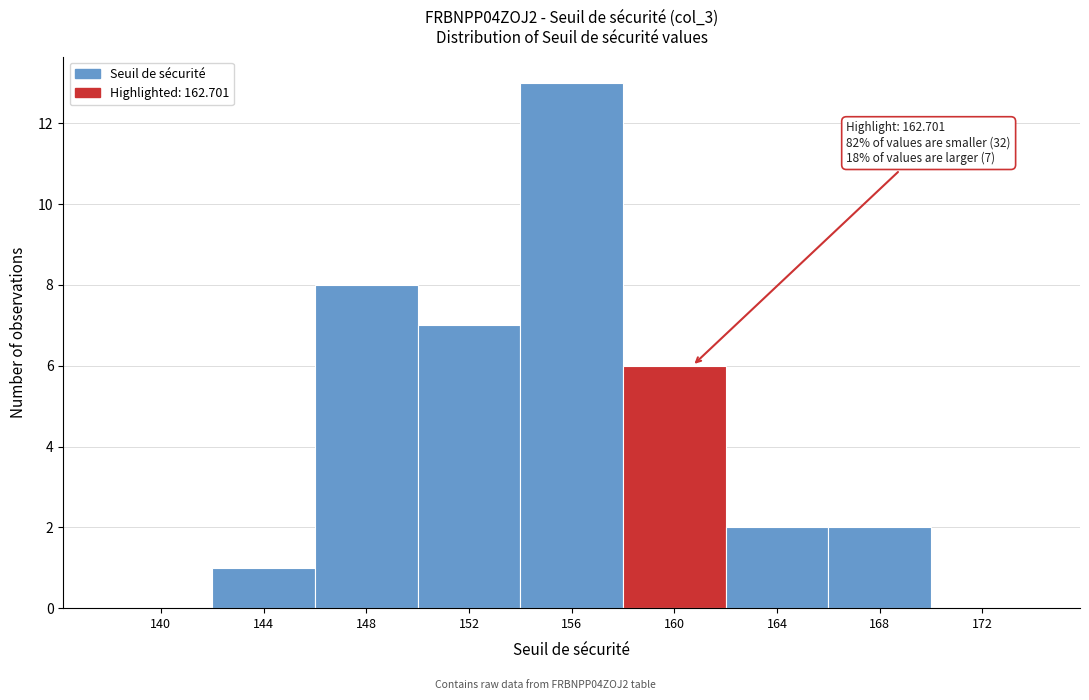

Reading left to right, transcribe all the data shown in this chart.

140=0	144=1	148=8	152=7	156=13	160=6	164=2	168=2	172=0